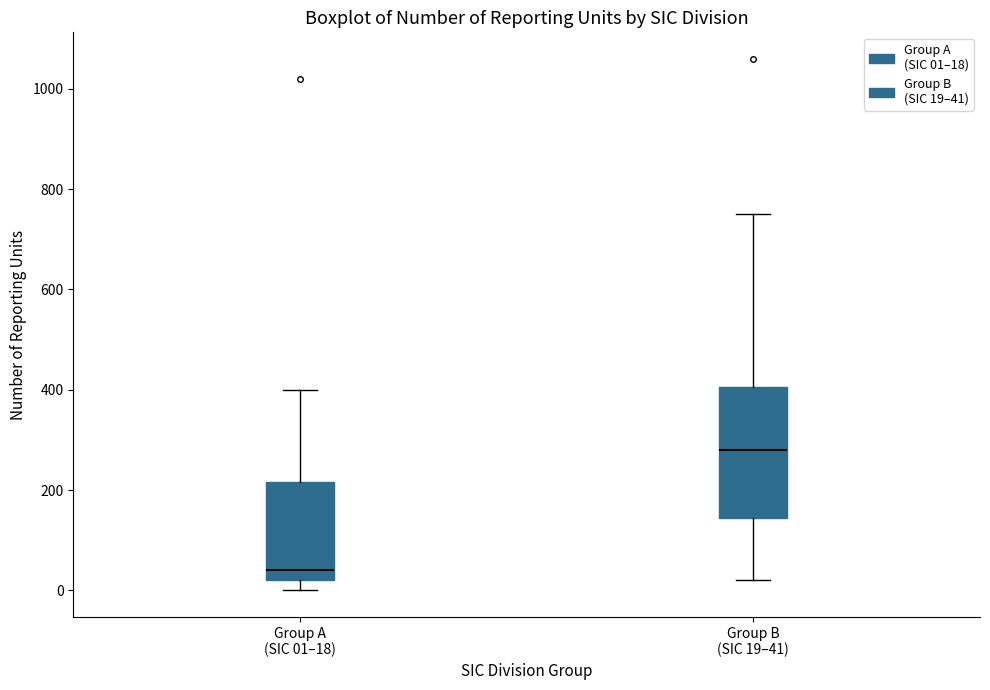

Comparing the boxes themselves (not the whiskers), which one is the tallest?

Group B (SIC 19–41)